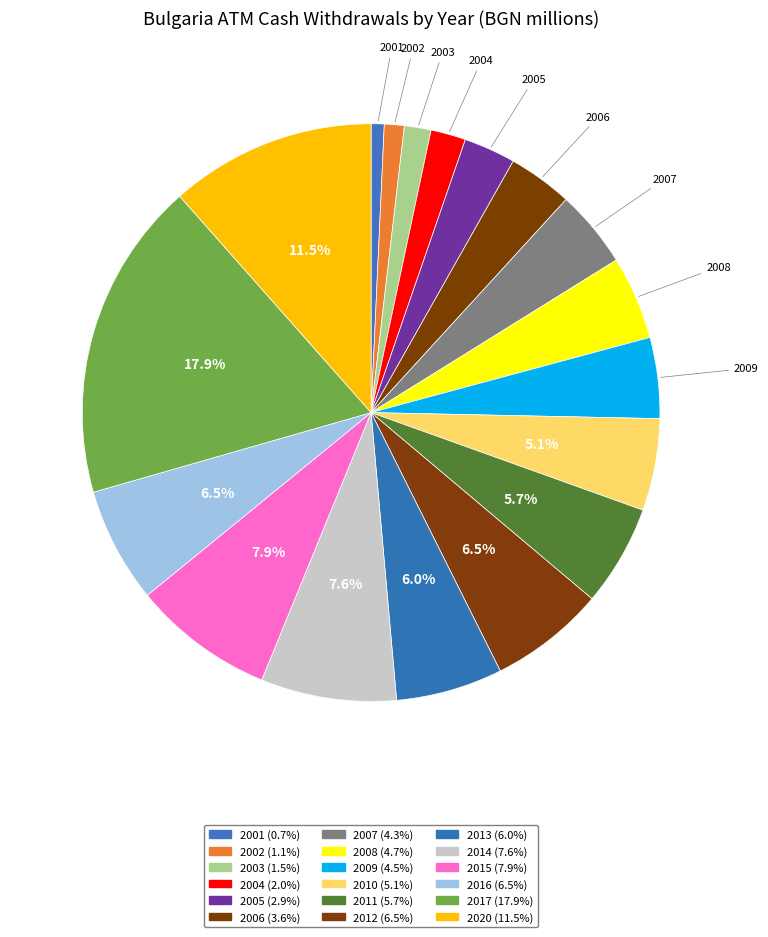

What percentage is the 2007 slice, to the nearest percent?

4%